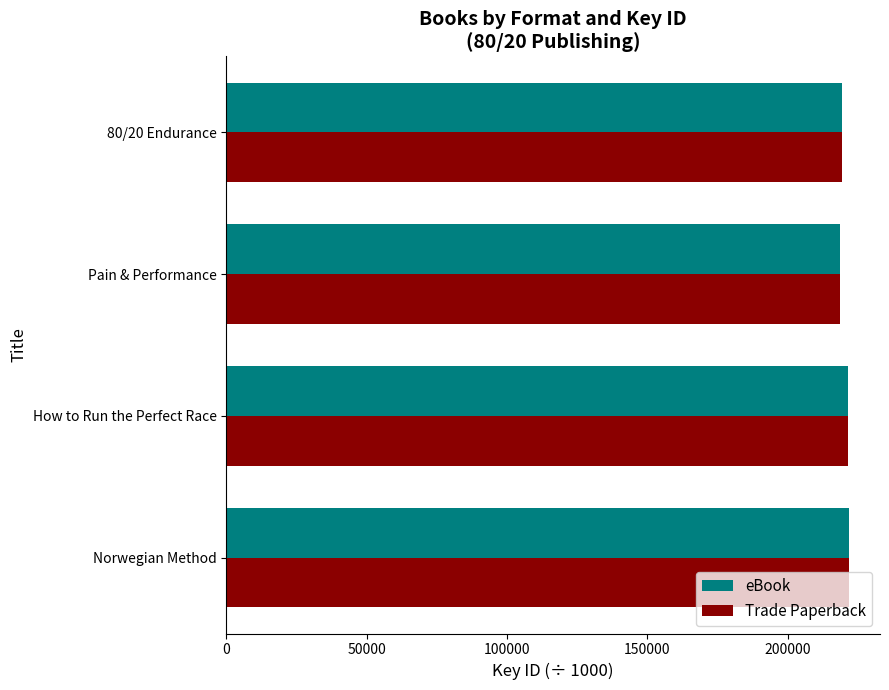

What is the total value across all series at 80/20 Endurance?

438545.4